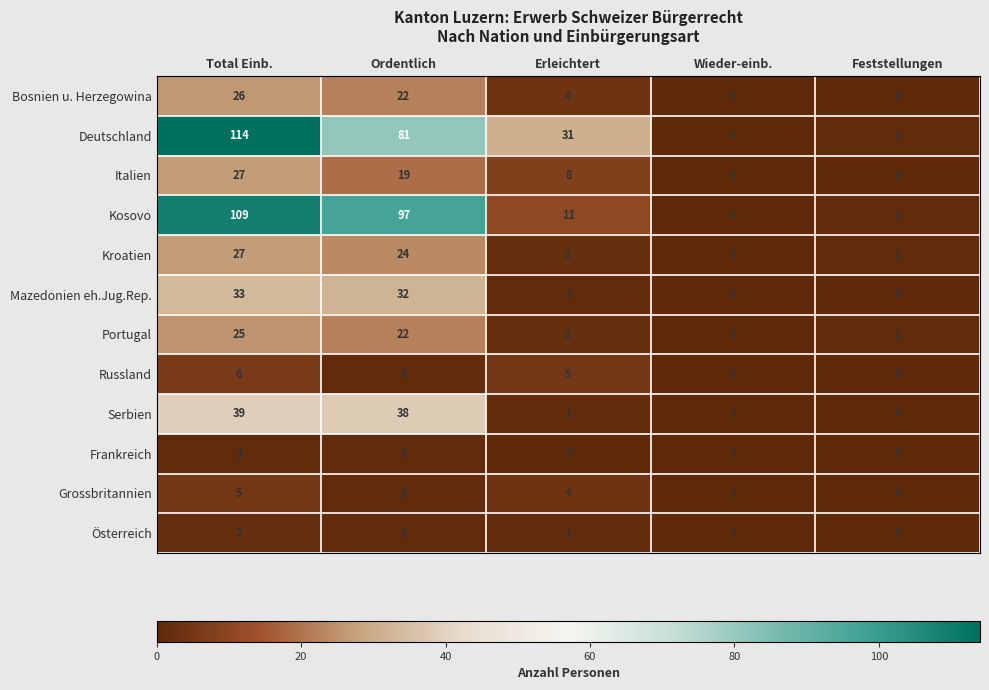

The Italien series shows 11 at Feststellungen. True or false?

False